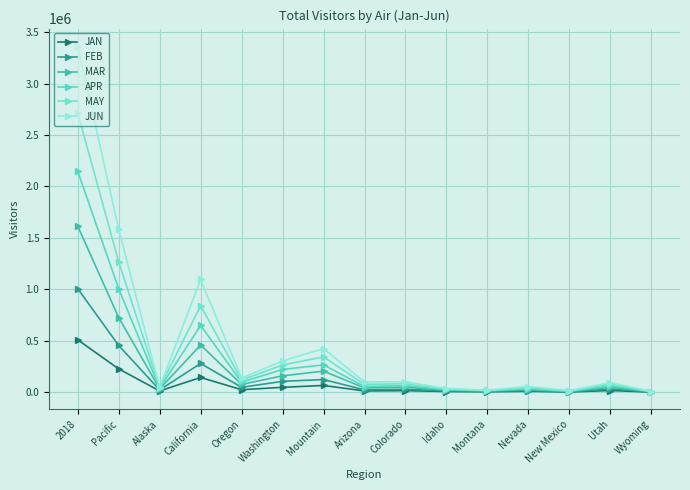

List the series in order of their peak value, lowest first.

JAN, FEB, MAR, APR, MAY, JUN